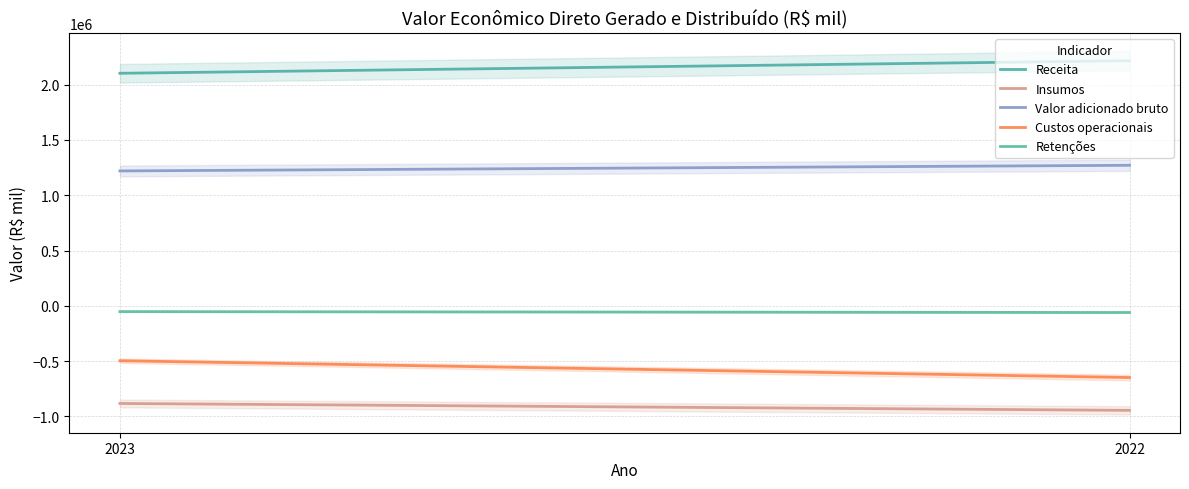

What is the total value across all series at 2022?

1832121